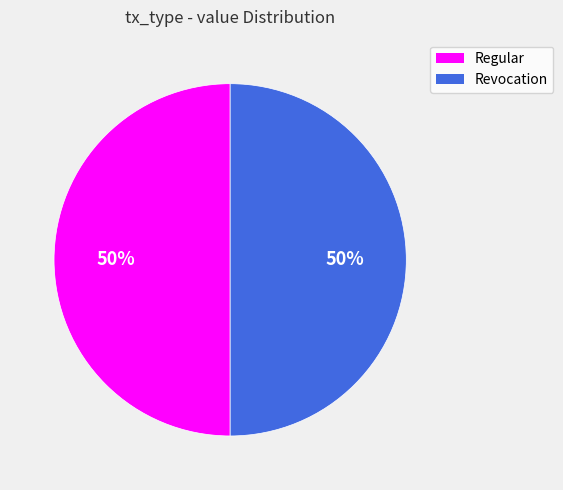

Combined, do Revocation and Regular account for over 50%?

Yes